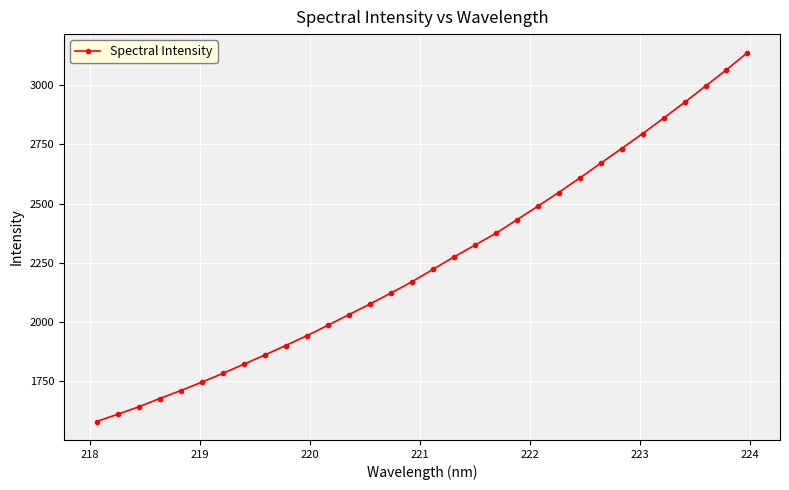

What is the value of the 18th point from the left?

2274.0